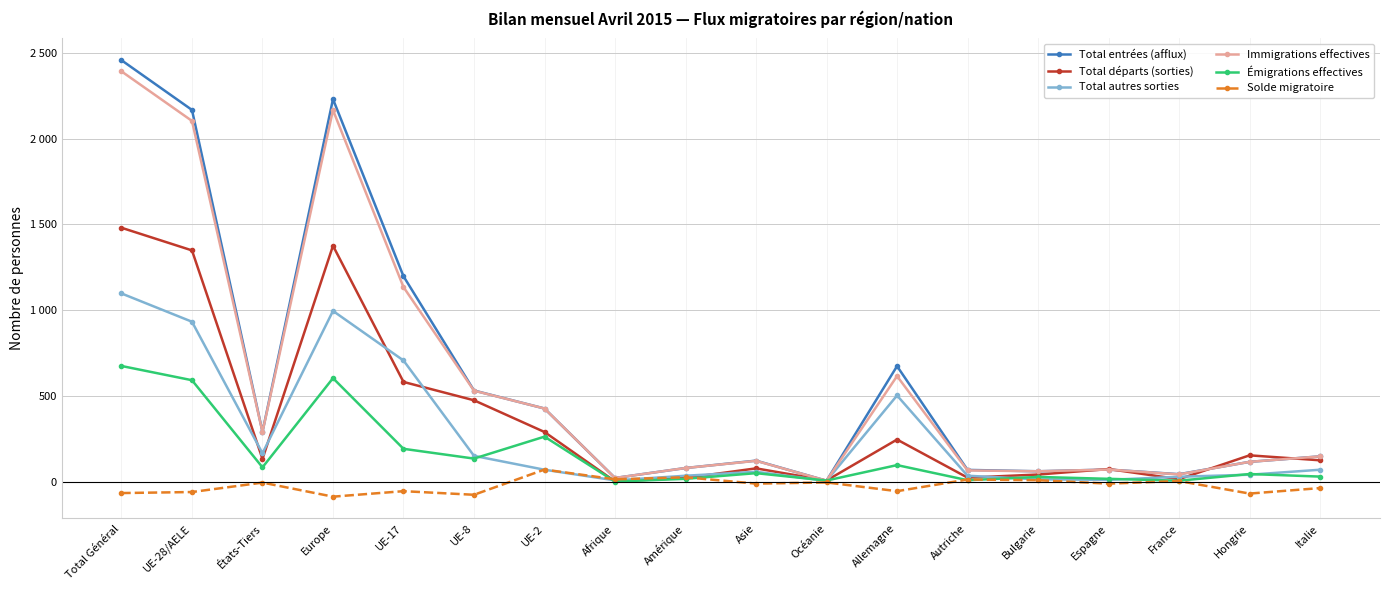

Which has a higher value, UE-28/AELE or Hongrie?

UE-28/AELE